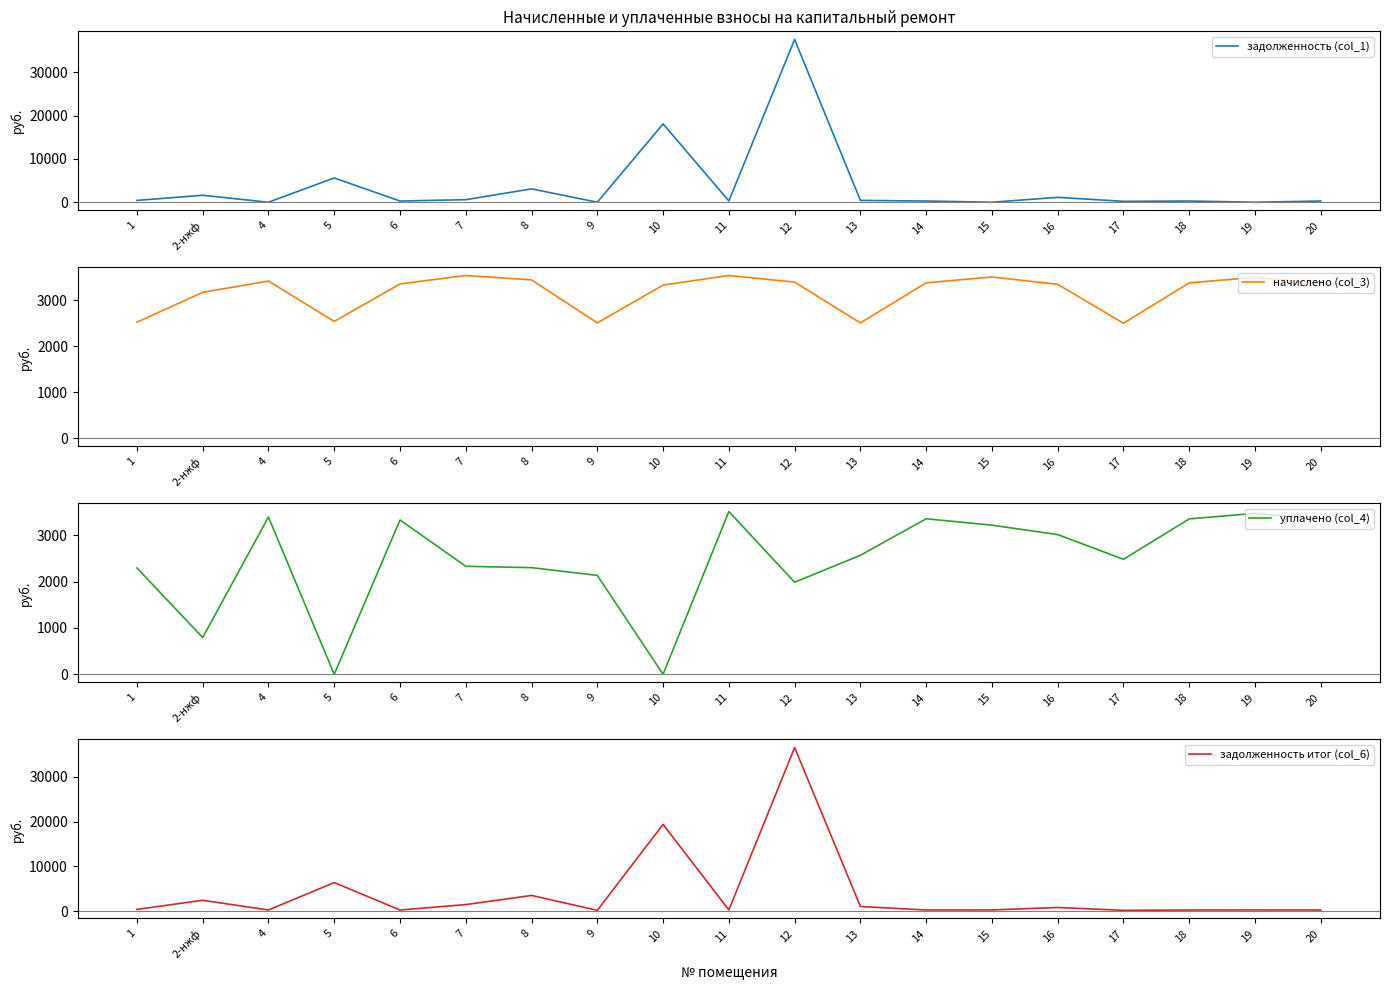

Count the number of categories in the chart.

19